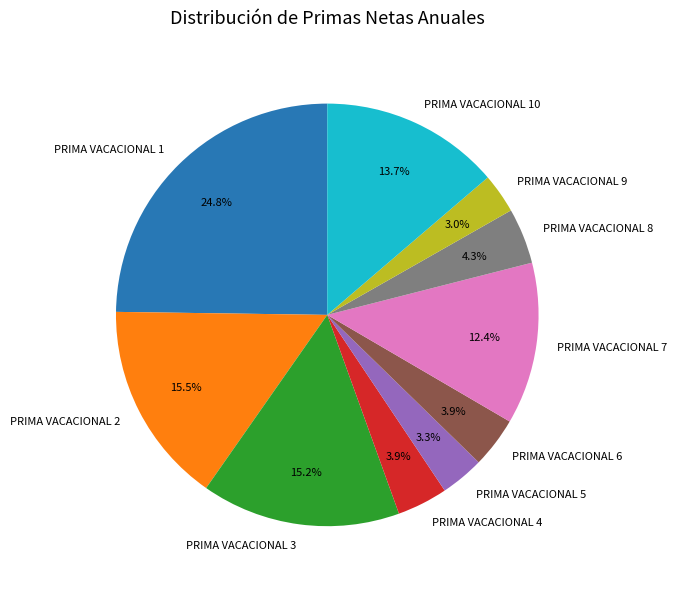

Between PRIMA VACACIONAL 1 and PRIMA VACACIONAL 8, which is larger?

PRIMA VACACIONAL 1